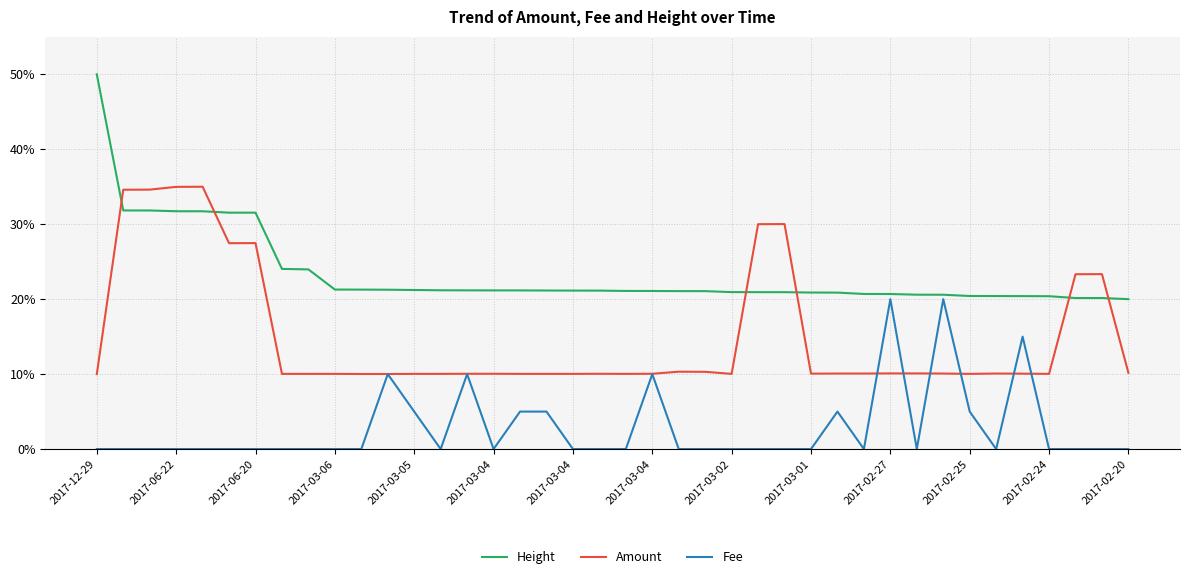

How many times do Amount and Height cross each other?

6